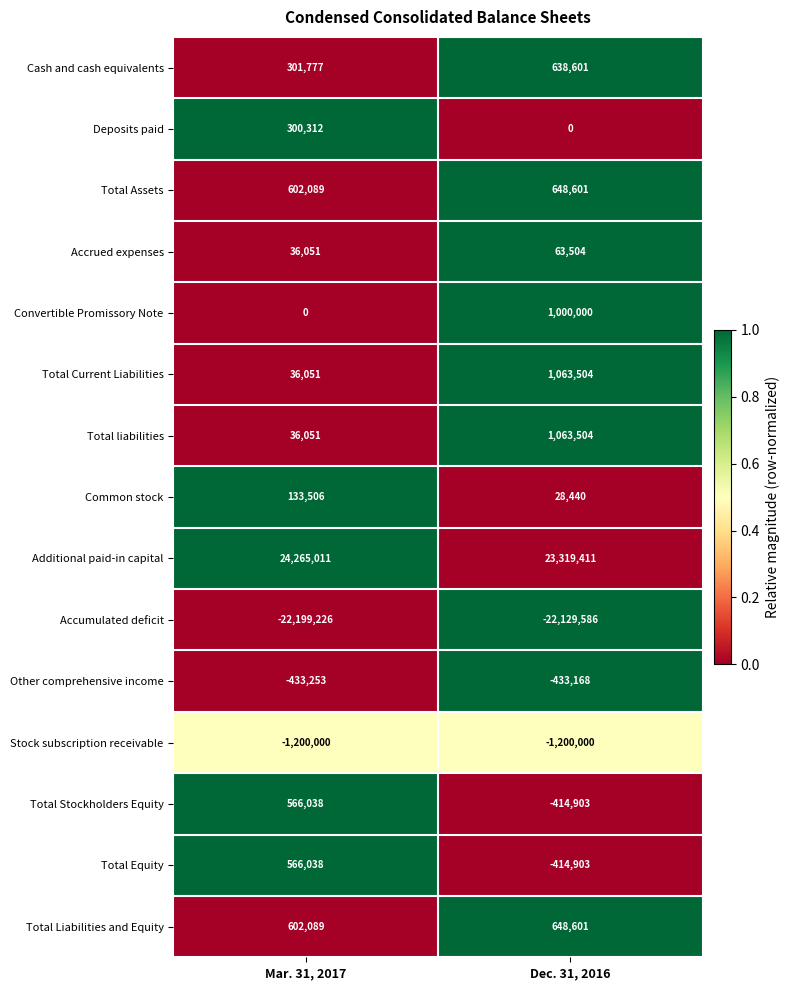

What is the maximum value shown in the chart?

24265011